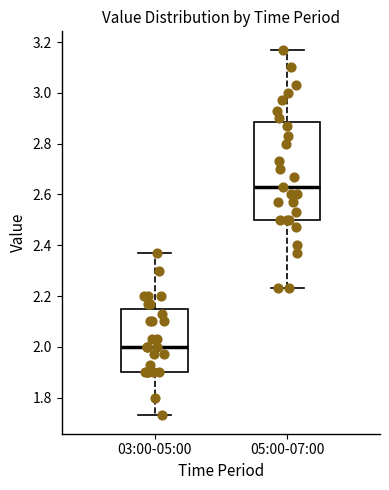

Which box has the highest median line?

05:00-07:00